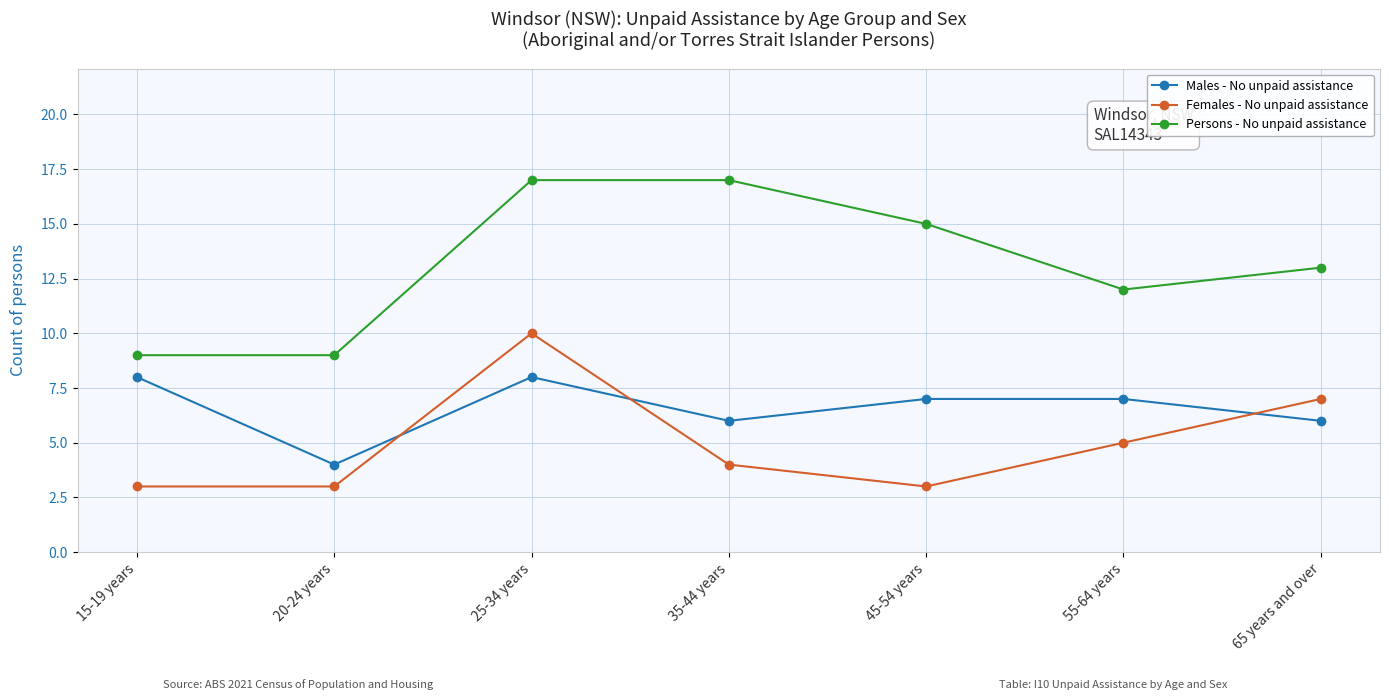

Which series has the largest total across all categories?

Persons - No unpaid assistance